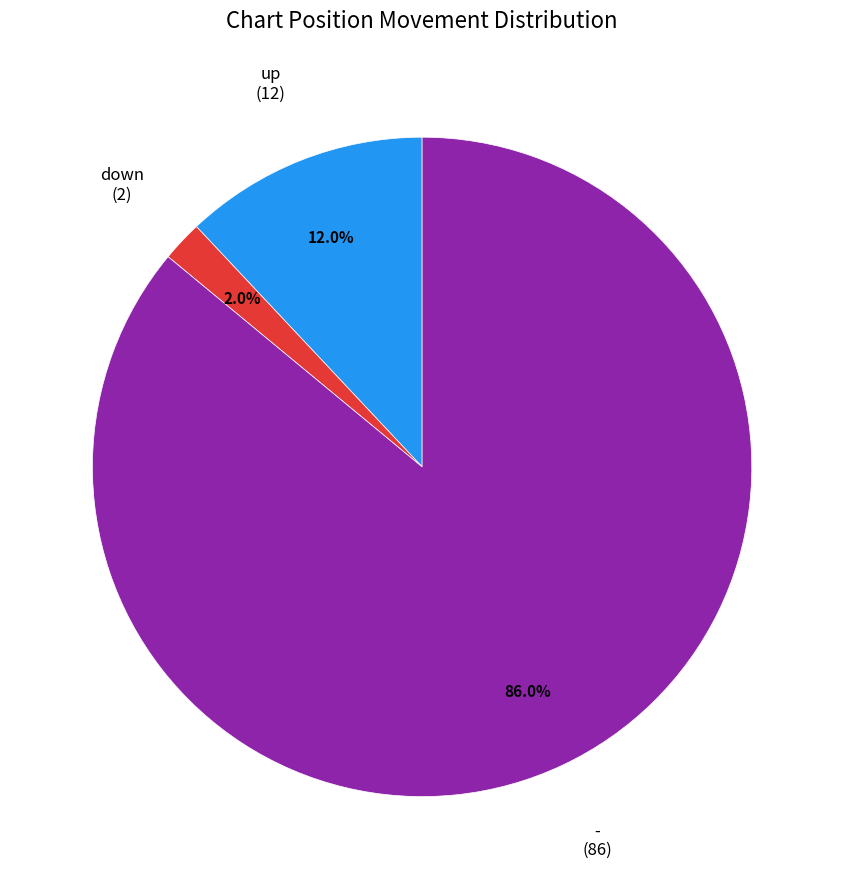

Does any single category account for the majority?

Yes